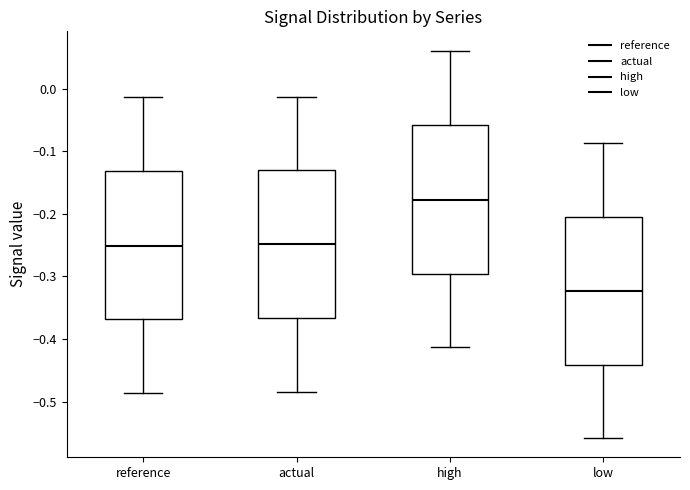

Reading left to right, read every box against the y-axis: the position of its median line, the range the box covers, and the ends of its whiskers. The values are not printed on the chart, so give them approximately, as read against the axis.

reference: median -0.25, box -0.37 to -0.13, whiskers -0.49 to -0.01
actual: median -0.25, box -0.37 to -0.13, whiskers -0.48 to -0.01
high: median -0.18, box -0.30 to -0.06, whiskers -0.41 to 0.06
low: median -0.32, box -0.44 to -0.21, whiskers -0.56 to -0.09